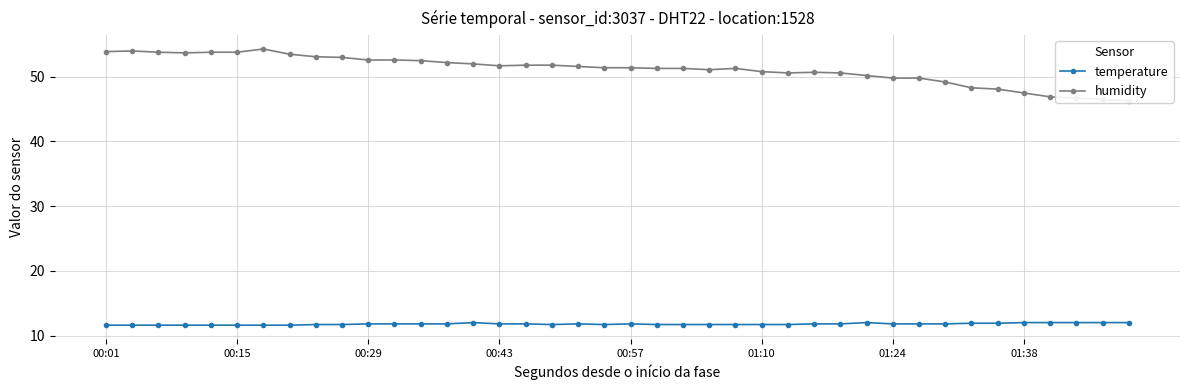

At 12, list the series in order from smallest to largest.

temperature, humidity